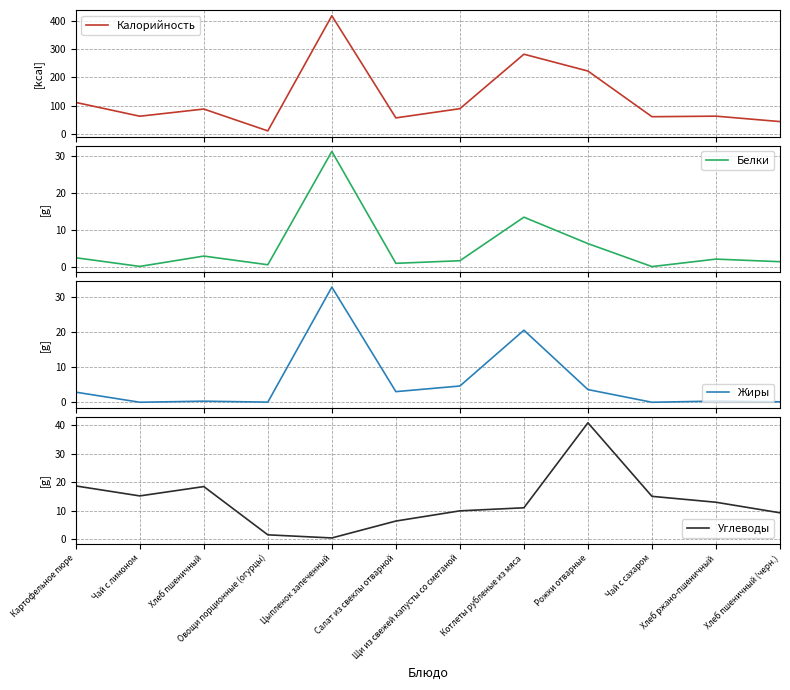

Reading right to left, transcribe all the data shown in this chart.

Калорийность: Хлеб пшеничный (черн.)=44.2	Хлеб ржано-пшеничный=63.3	Чай с сахаром=61.4	Рожки отварные=222.5	Котлеты рубленые из мяса=281.8	Щи из свежей капусты со сметаной=89.7	Салат из свеклы отварной=57.2	Цыпленок запеченный=417.5	Овощи порционные (огурцы)=11.3	Хлеб пшеничный=88.4	Чай с лимоном=63.1	Картофельное пюре=111.8
Белки: Хлеб пшеничный (черн.)=1.5	Хлеб ржано-пшеничный=2.2	Чай с сахаром=0.2	Рожки отварные=6.4	Котлеты рубленые из мяса=13.6	Щи из свежей капусты со сметаной=1.8	Салат из свеклы отварной=1.1	Цыпленок запеченный=31.3	Овощи порционные (огурцы)=0.7	Хлеб пшеничный=3.0	Чай с лимоном=0.2	Картофельное пюре=2.6
Жиры: Хлеб пшеничный (черн.)=0.2	Хлеб ржано-пшеничный=0.4	Чай с сахаром=0.1	Рожки отварные=3.7	Котлеты рубленые из мяса=20.5	Щи из свежей капусты со сметаной=4.7	Салат из свеклы отварной=3.1	Цыпленок запеченный=32.7	Овощи порционные (огурцы)=0.1	Хлеб пшеничный=0.4	Чай с лимоном=0.1	Картофельное пюре=2.9
Углеводы: Хлеб пшеничный (черн.)=9.2	Хлеб ржано-пшеничный=13.0	Чай с сахаром=15.0	Рожки отварные=40.9	Котлеты рубленые из мяса=11.0	Щи из свежей капусты со сметаной=9.9	Салат из свеклы отварной=6.3	Цыпленок запеченный=0.4	Овощи порционные (огурцы)=1.5	Хлеб пшеничный=18.5	Чай с лимоном=15.2	Картофельное пюре=18.7